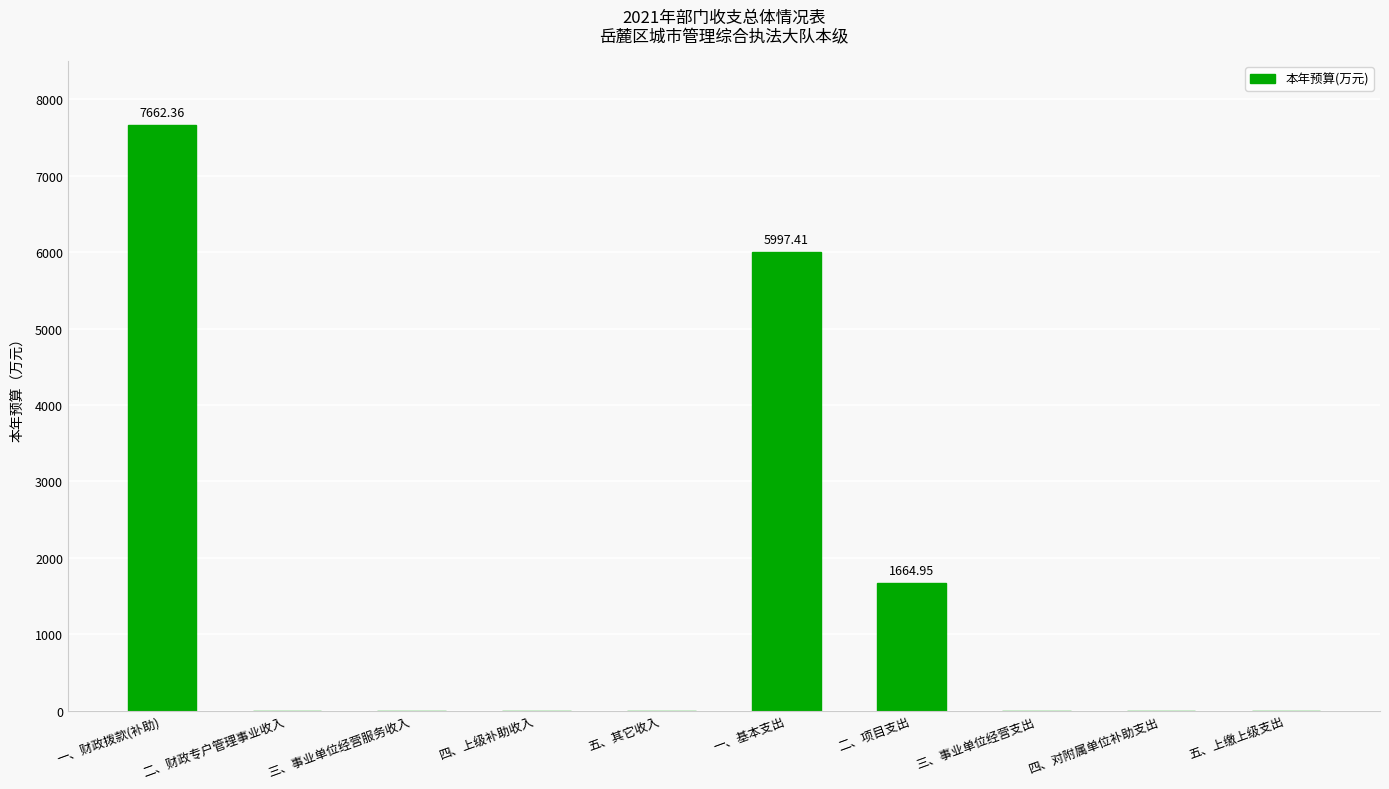

The chart shows a value of 0.0 at 五、其它收入. True or false?

True